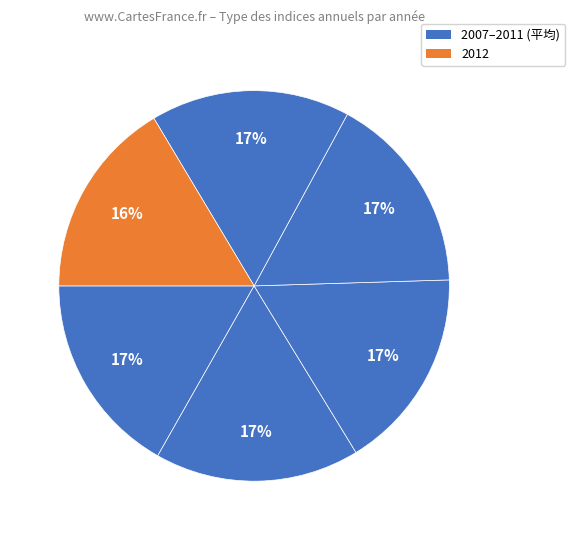

How many slices are in this pie chart?

6